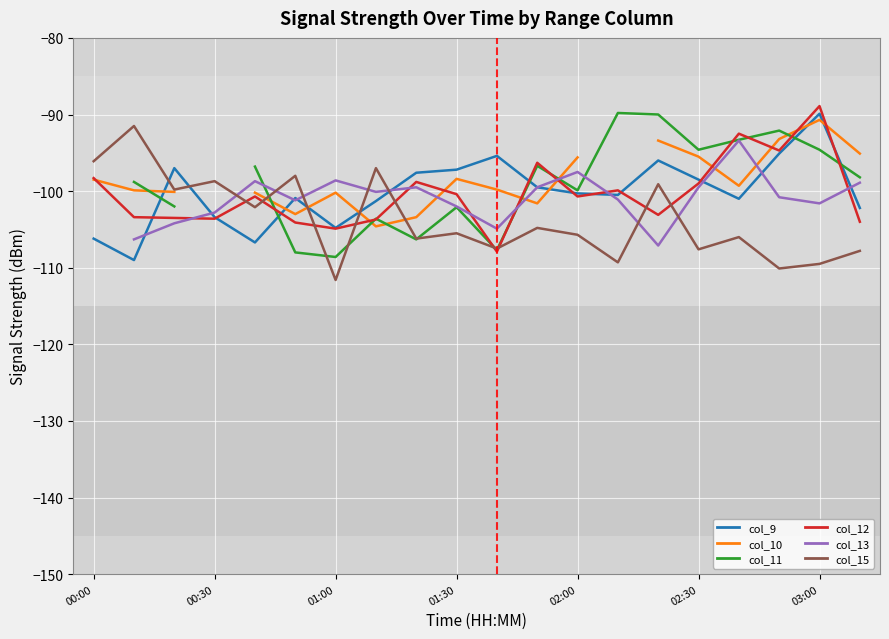

Which series has the largest total across all categories?

col_9